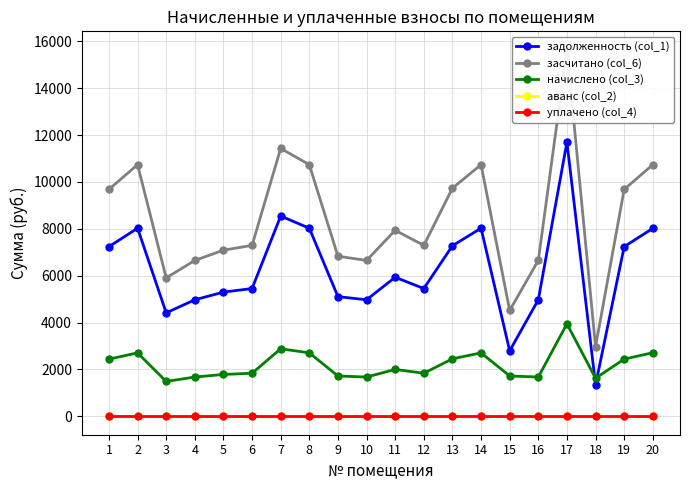

What is the difference between the начислено (col_3) values at 5 and 8?

920.2